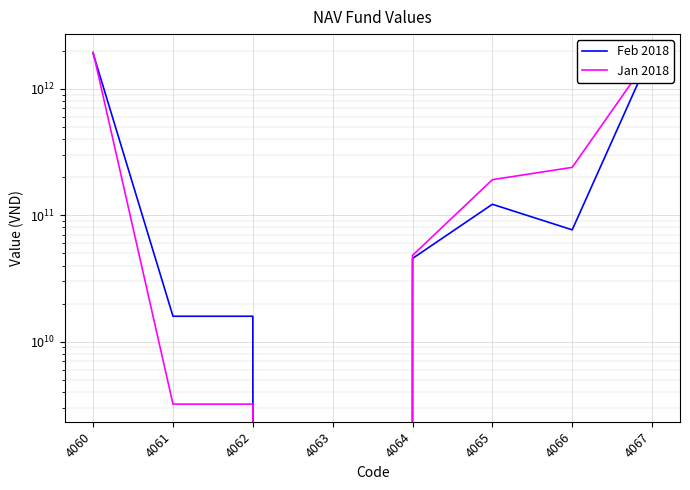

How many data points in Feb 2018 are above 76652889458?

3